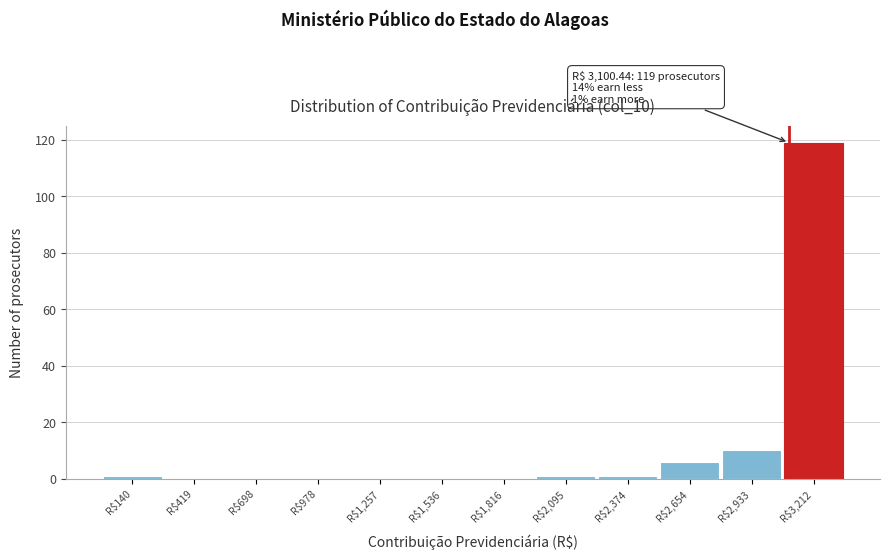

Which range on the x-axis has the tallest bar?

3050 to 3350